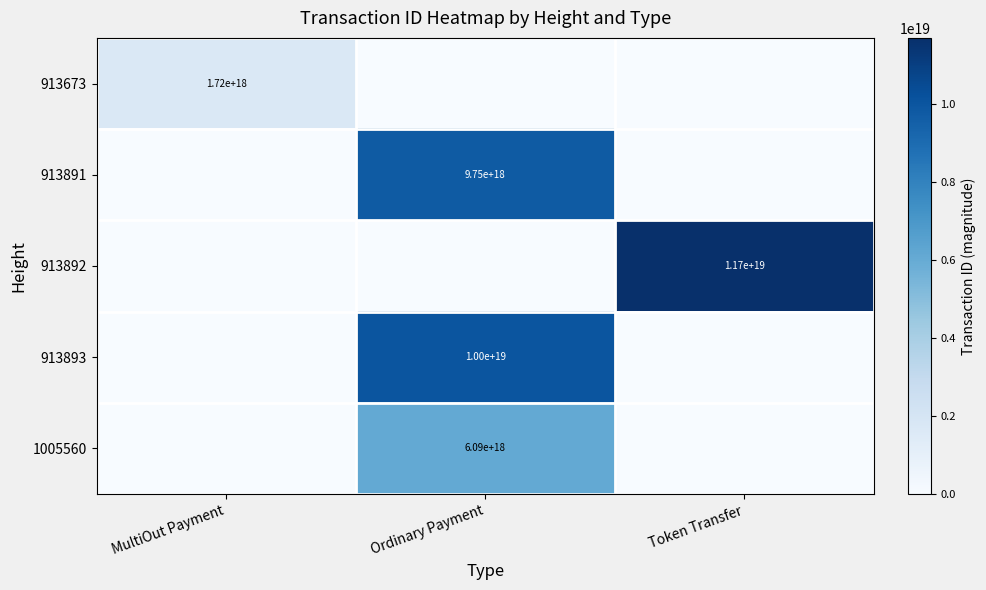

The 913673 series shows 1720000000000000000 at MultiOut Payment. True or false?

True